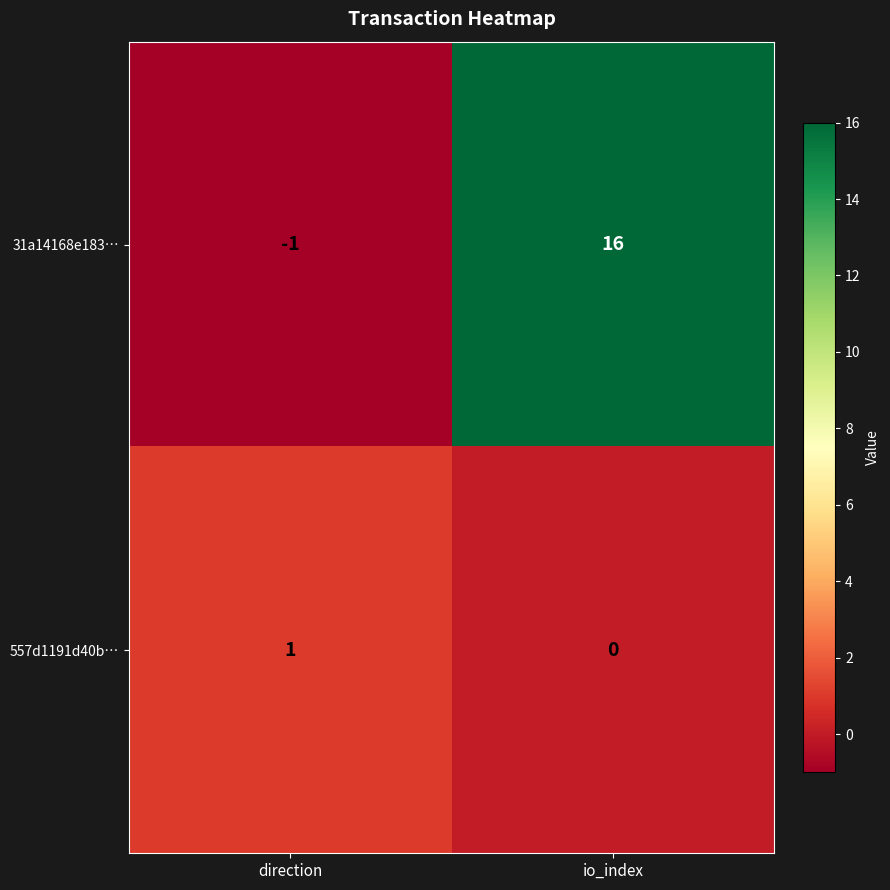

The 557d1191d40b… series shows 2 at direction. True or false?

False